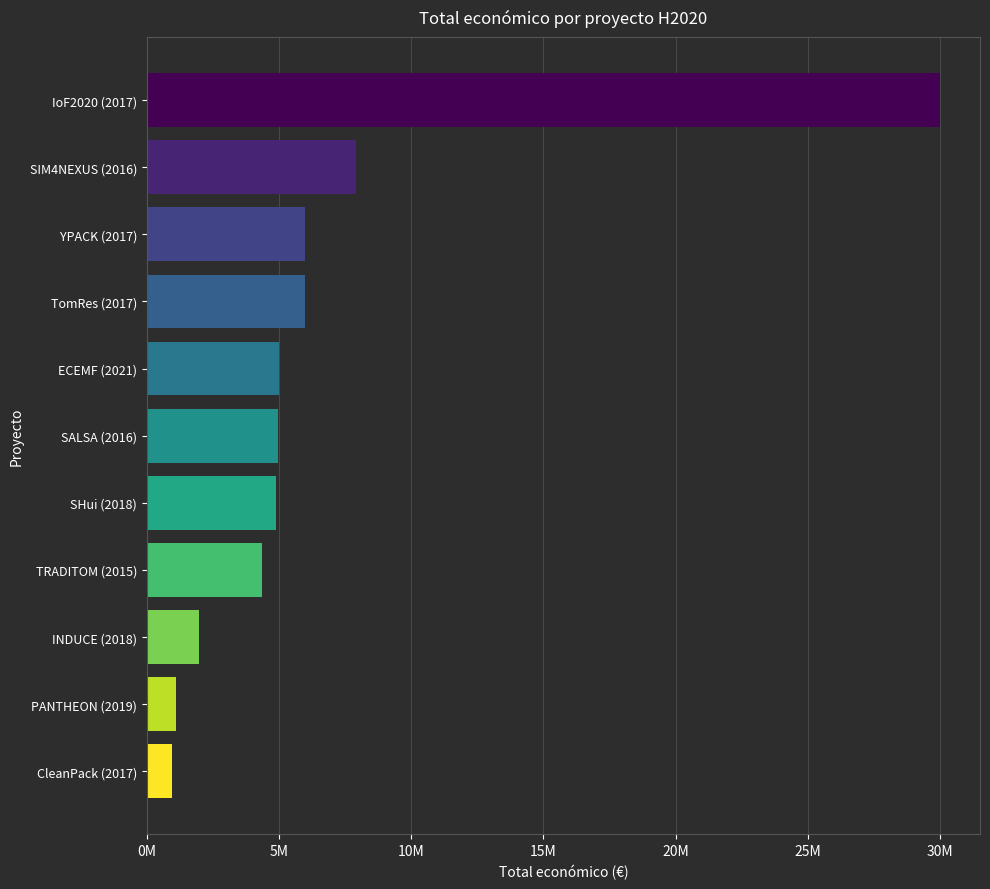

At which label is the value closest to 15480065?

SIM4NEXUS (2016)